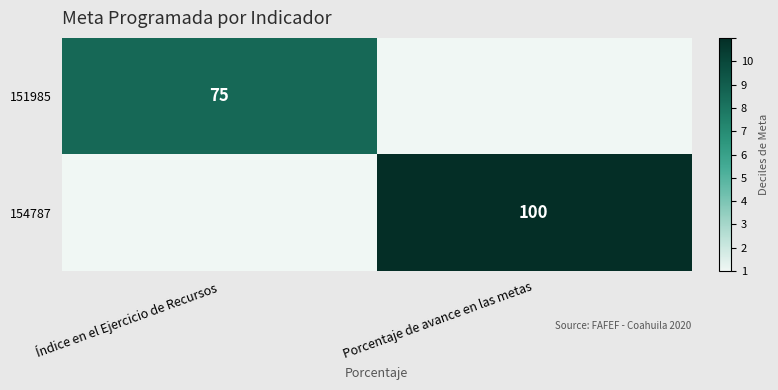

The 154787 series shows 100 at Porcentaje de avance en las metas. True or false?

True